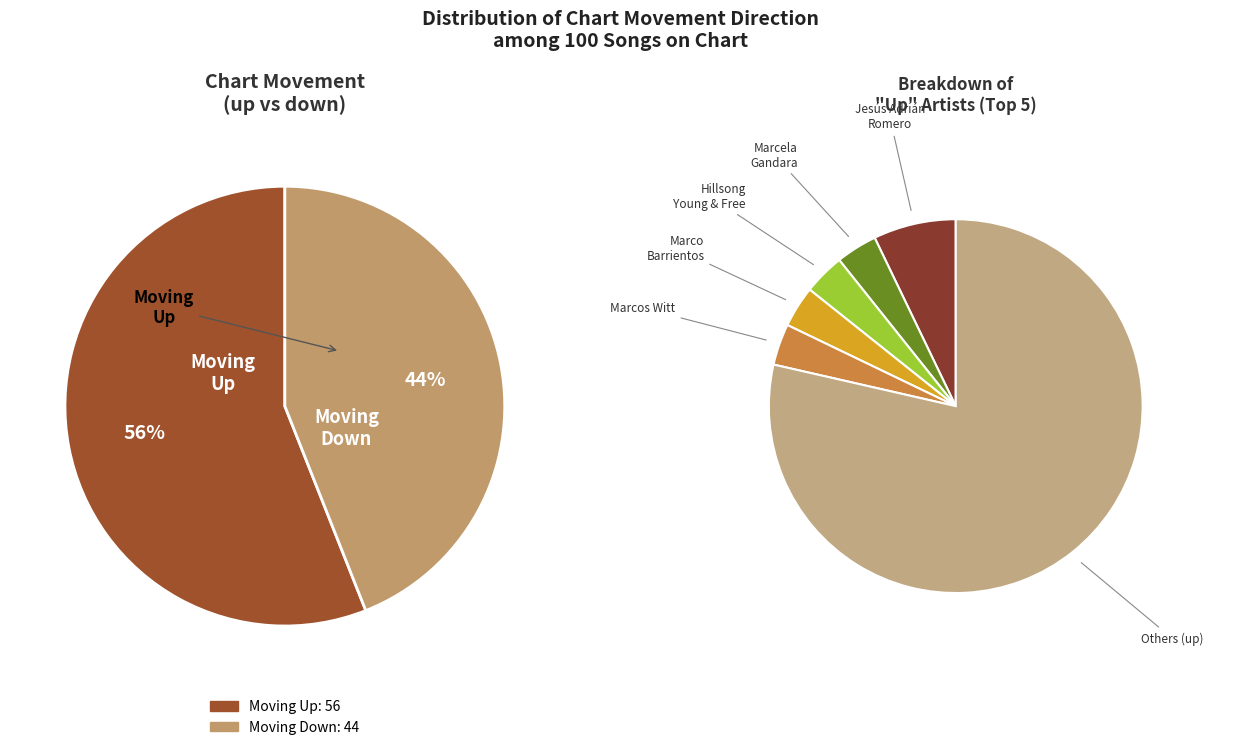

The up slice represents 56% of the pie. True or false?

True